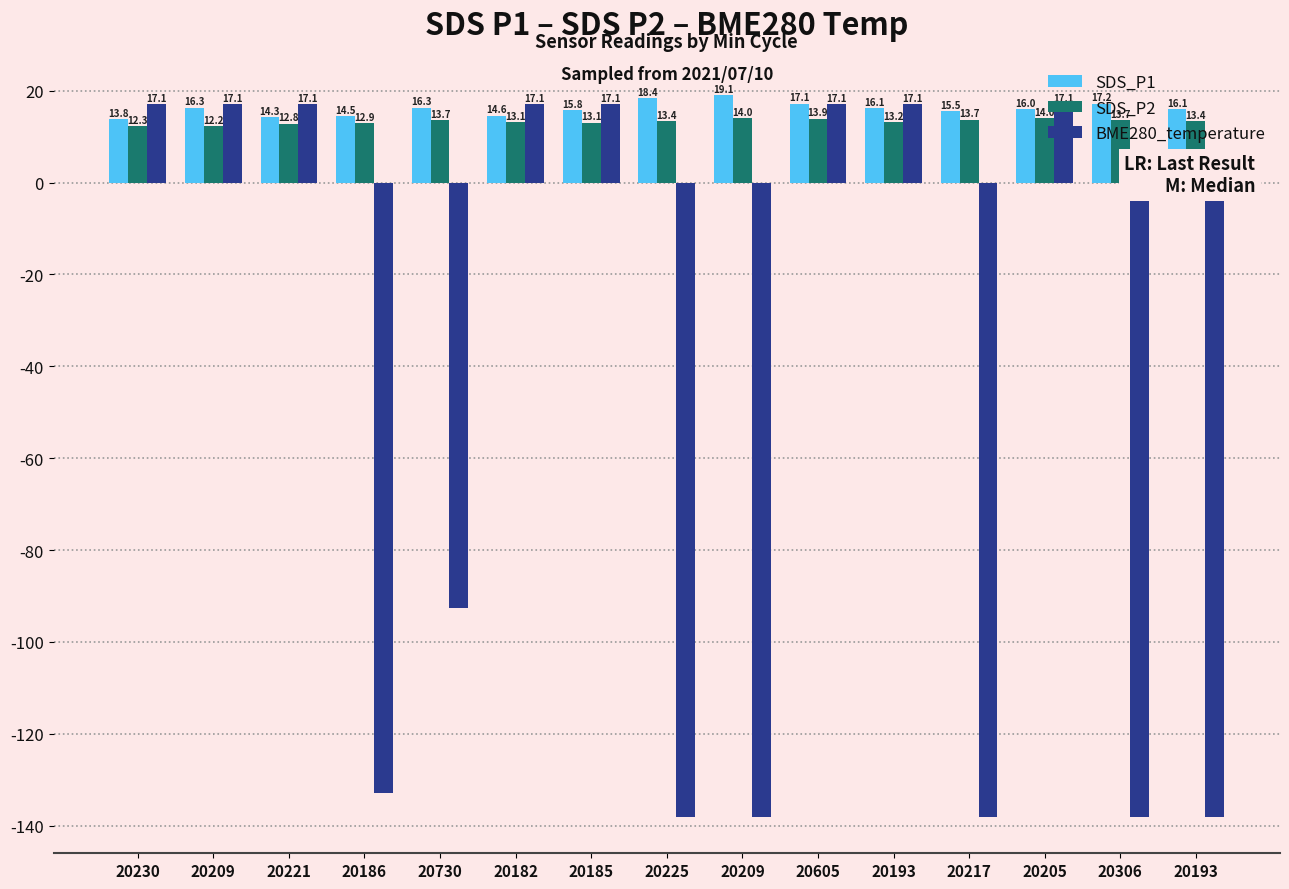

What is the label of the 9th bar from the right?

20185